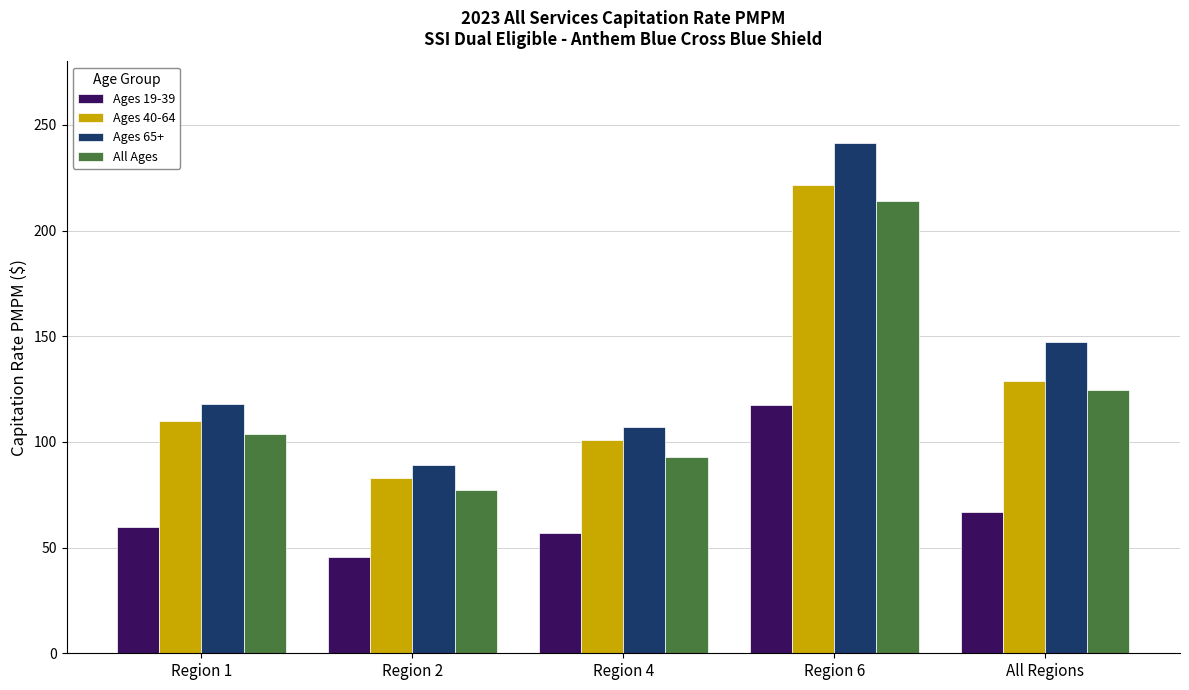

Which category has the lowest value in the Ages 65+ series?

Region 2